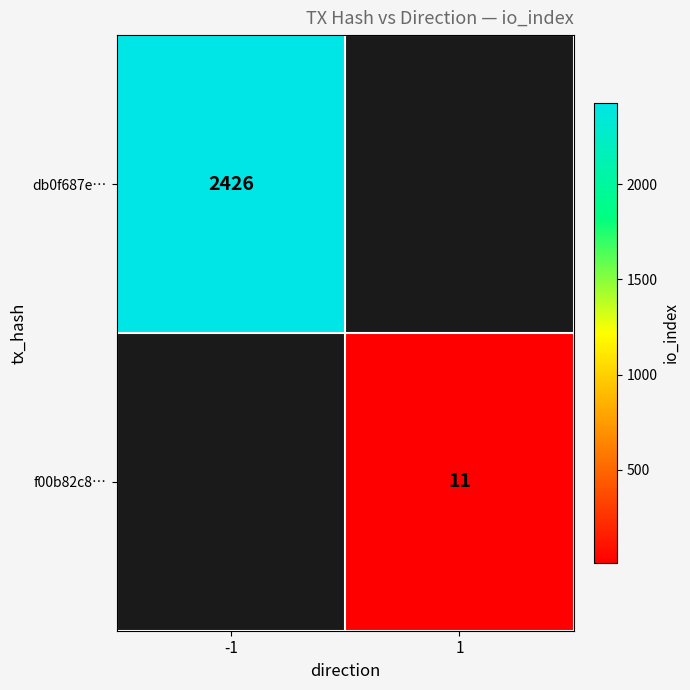

Is it true that f00b82c8… equals 11 at 1?

True